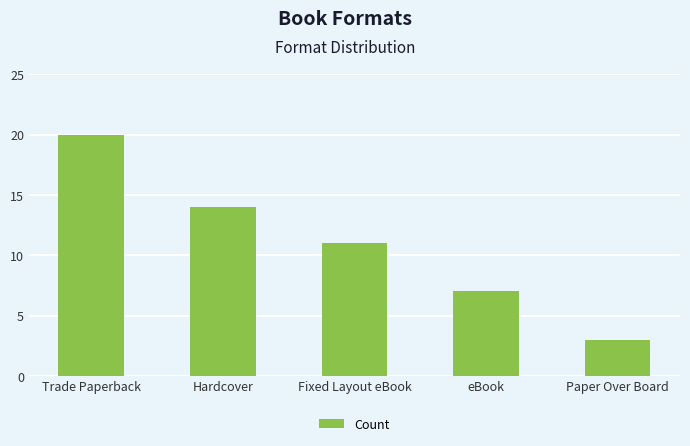

List the labels in order of value, smallest first.

Paper Over Board, eBook, Fixed Layout eBook, Hardcover, Trade Paperback